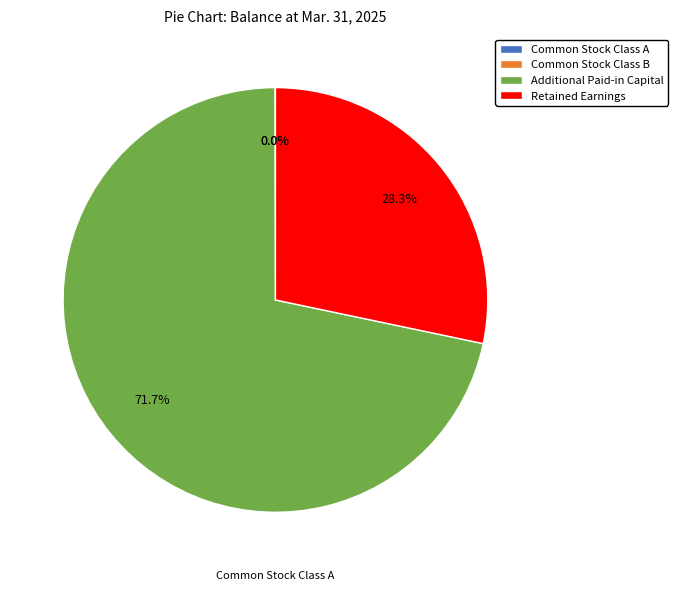

To the nearest percent, what is the average slice percentage?

25%